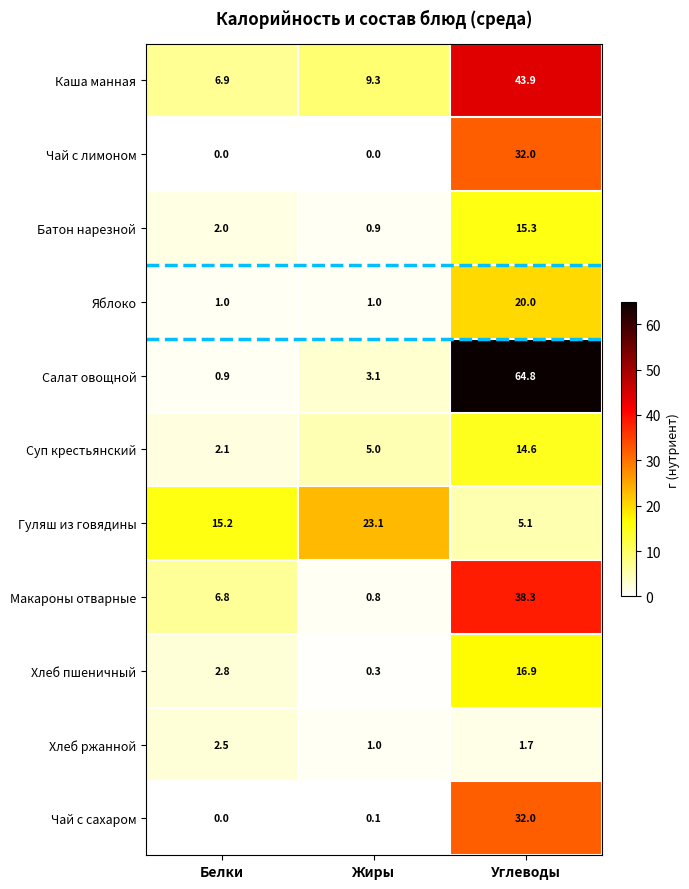

What is the sum of the Батон нарезной values at Жиры and Белки?

2.9